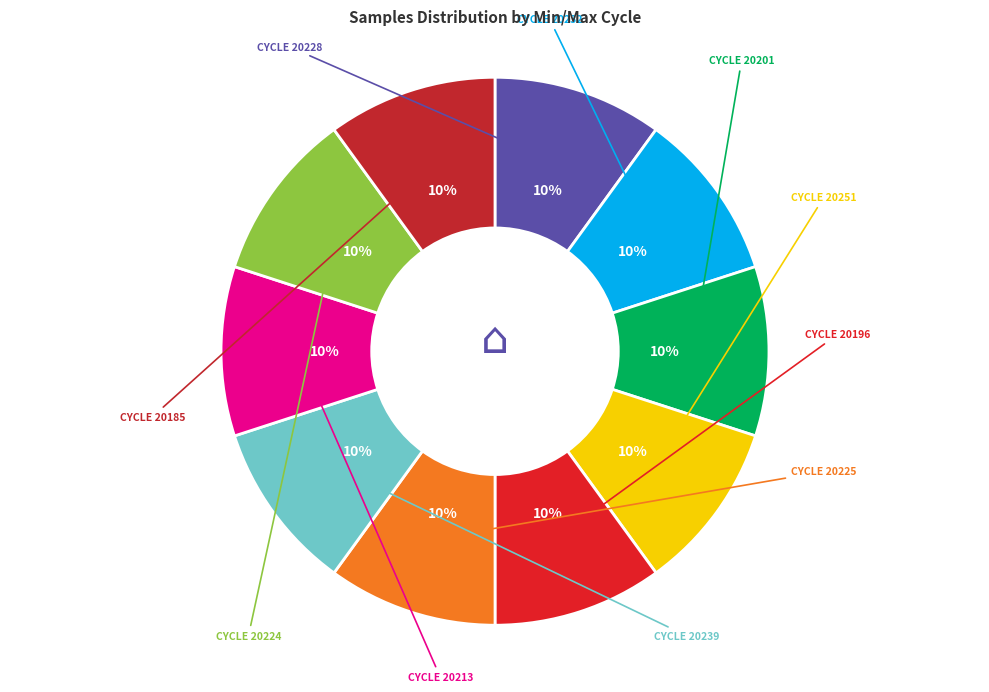

Rank the categories by value from highest to lowest.

28-20224, 28-20225, 28-20232, 28-20239, 28-20228, 28-20196, 28-20185, 28-20213, 28-20251, 28-20201